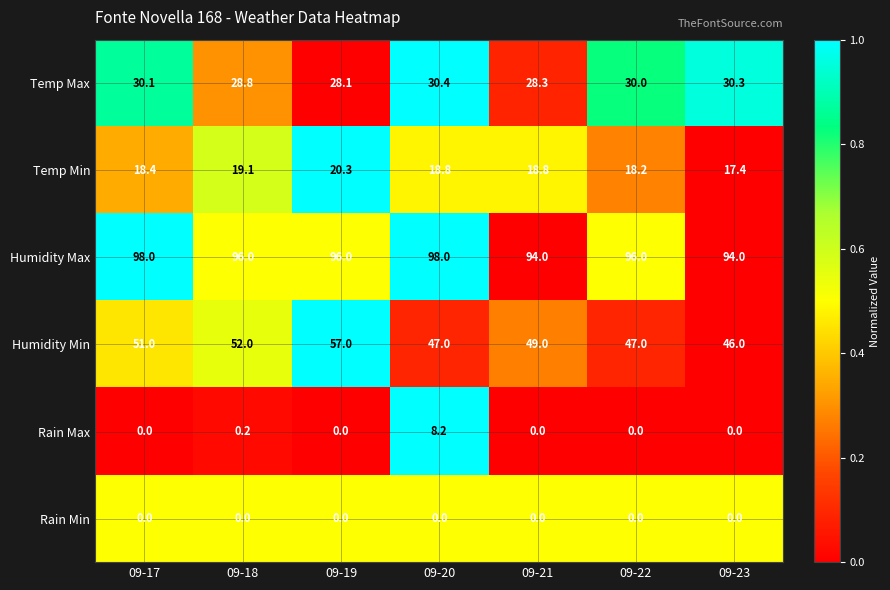

True or false: Temp Max has a value of 16.1 at 09-21.

False